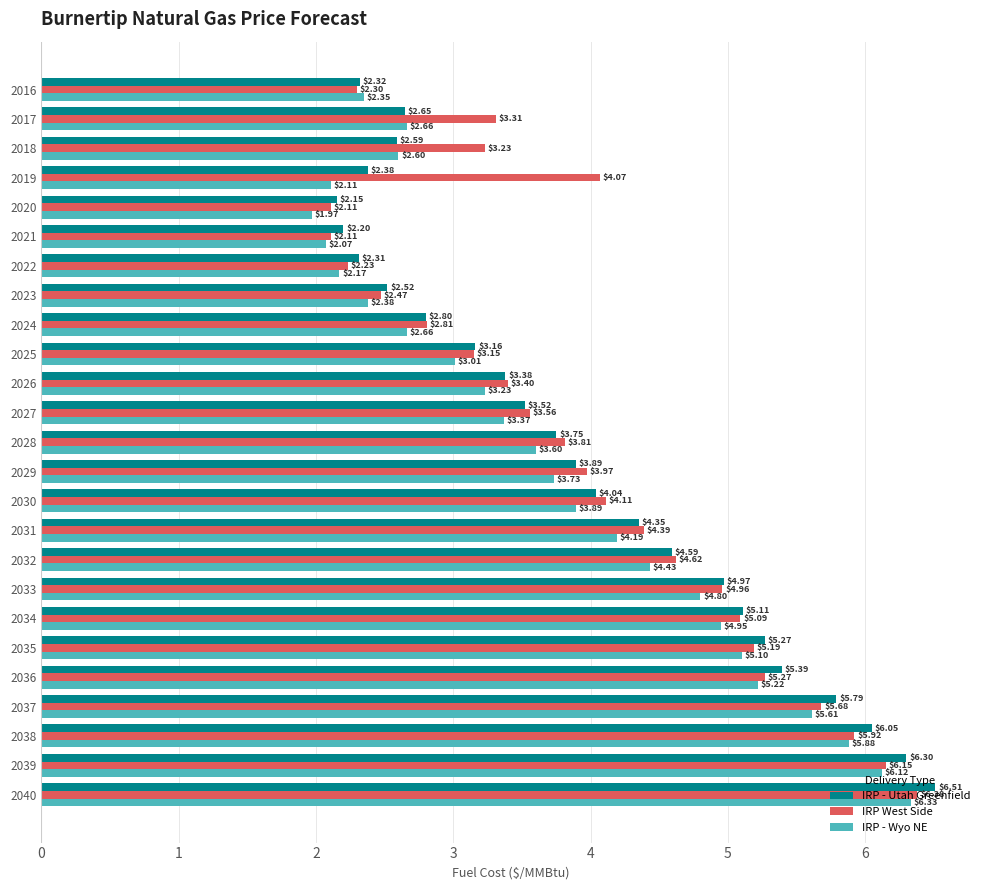

Where is IRP West Side nearest to the value 4?

2029